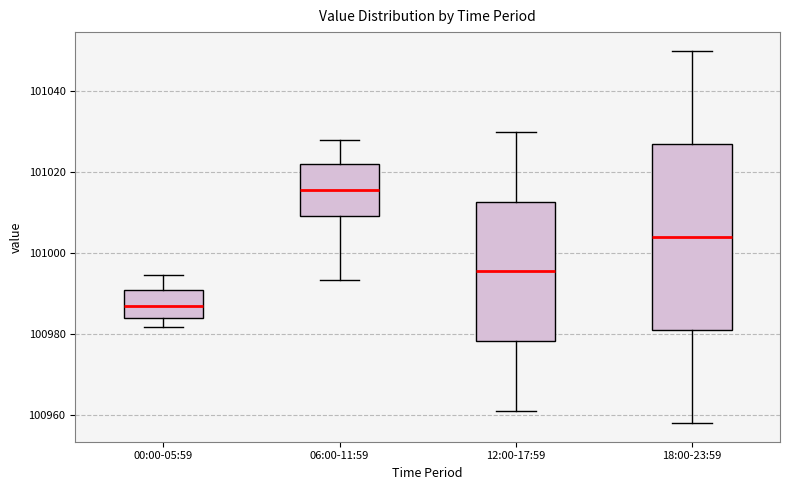

Reading left to right, transcribe this box plot: for each box, give where its median line is, the range the box spans, and where its two whiskers end, as read against the y-axis. The values are not printed on the chart, so give them approximately, as read against the axis.

00:00-05:59: median 100986, box 100984 to 100990, whiskers 100982 to 100994
06:00-11:59: median 101016, box 101010 to 101022, whiskers 100994 to 101028
12:00-17:59: median 100996, box 100978 to 101012, whiskers 100962 to 101030
18:00-23:59: median 101004, box 100982 to 101028, whiskers 100958 to 101050